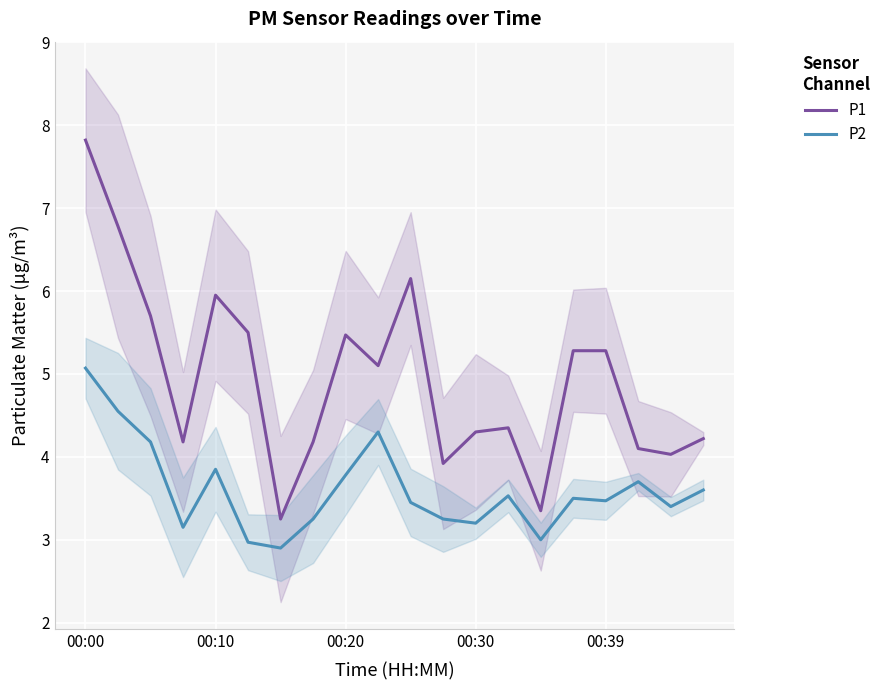

Which series has the largest total across all categories?

P1